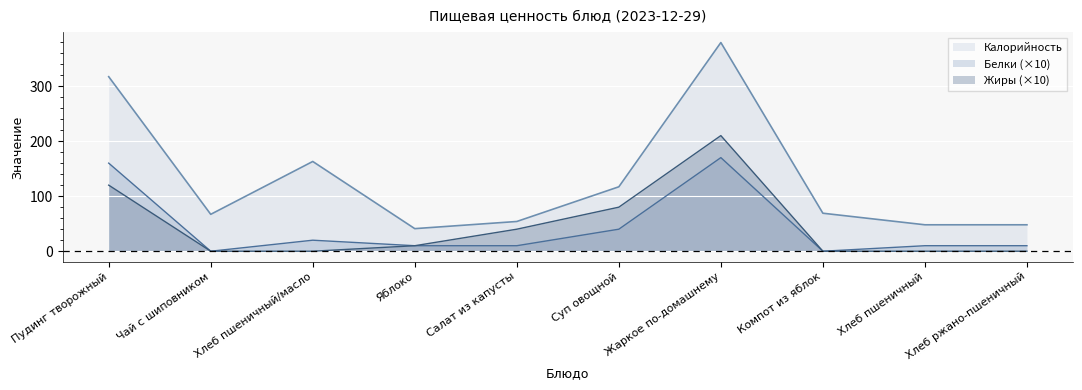

How many values in the Белки series are below 10?

2